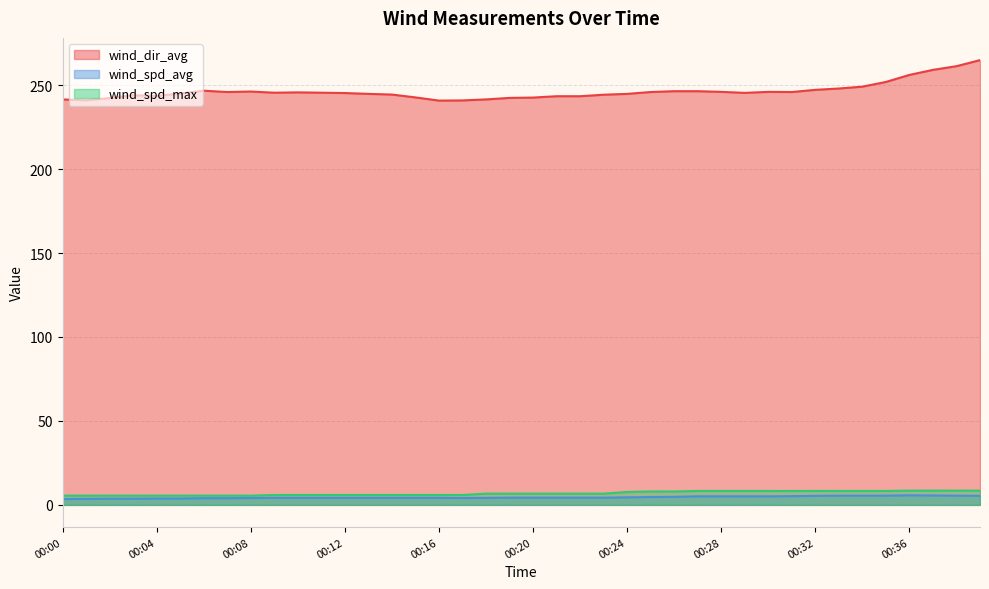

At which label is wind_spd_max closest to 7?

00:18